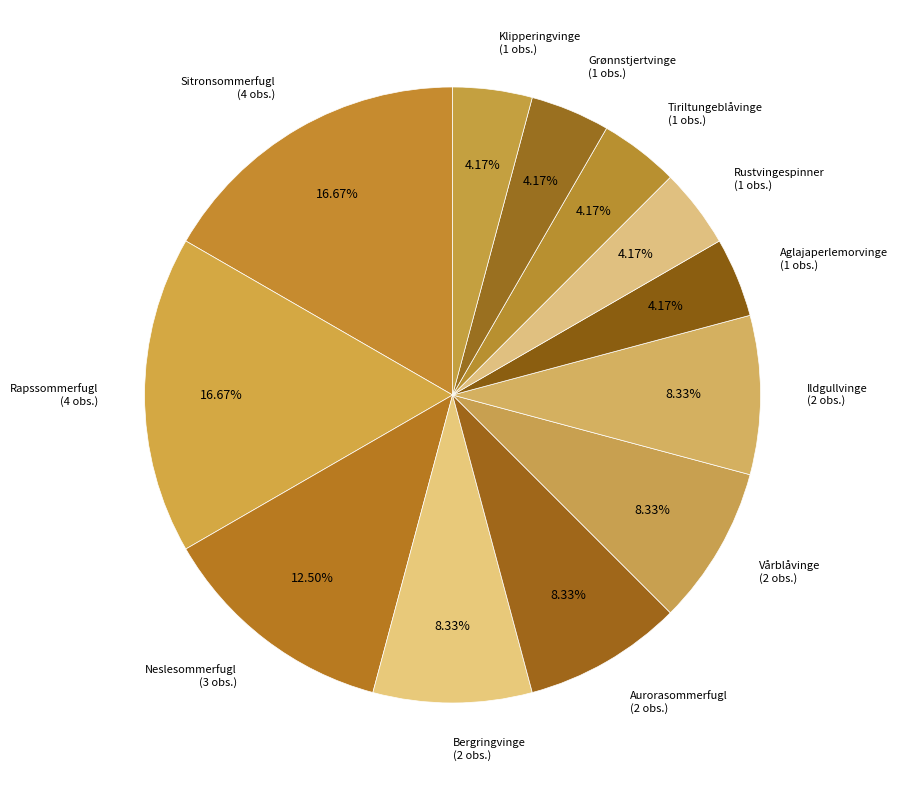

Do Tiriltungeblåvinge (1 obs.) and Rustvingespinner (1 obs.) together represent more than half of the pie?

No